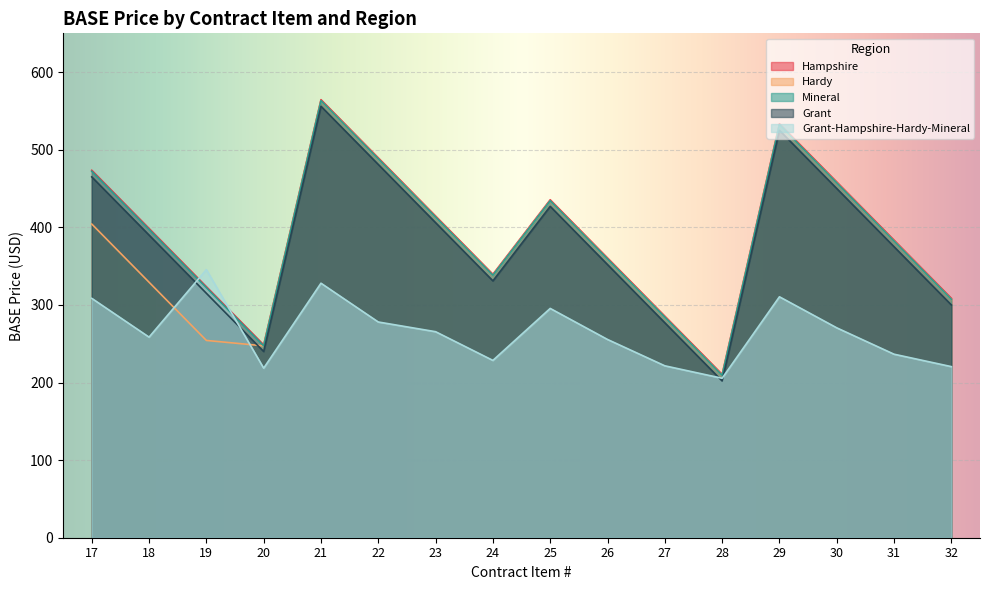

Between 13 and 18, which is larger?

18